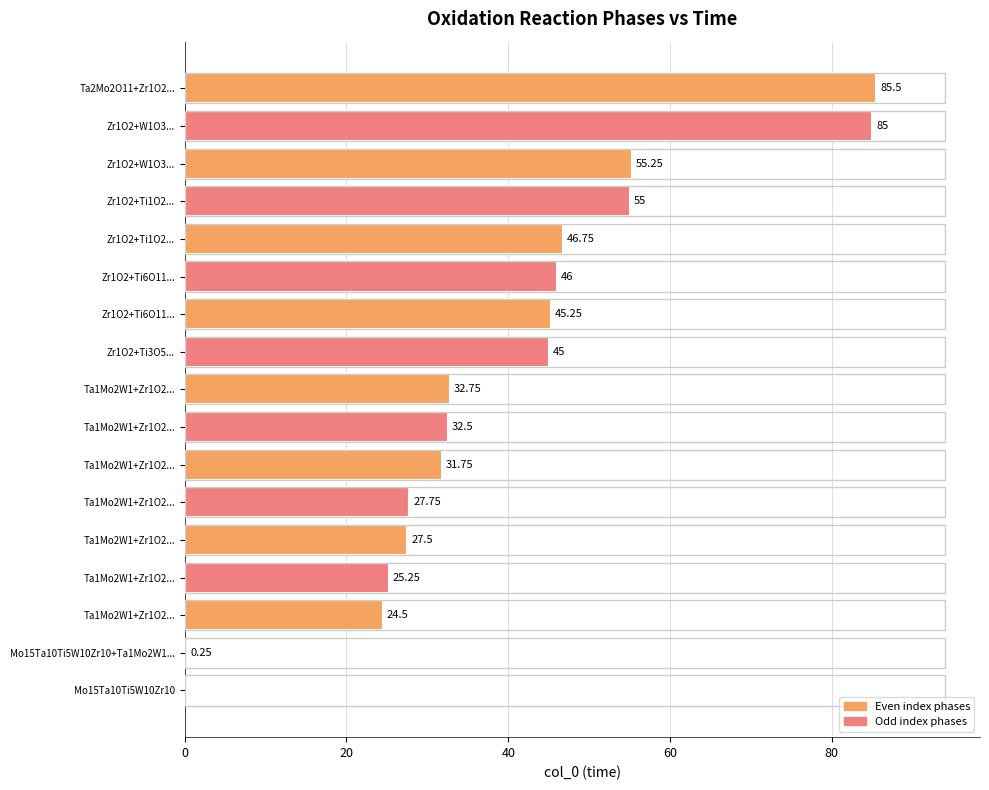

How many data points does each series have?

17